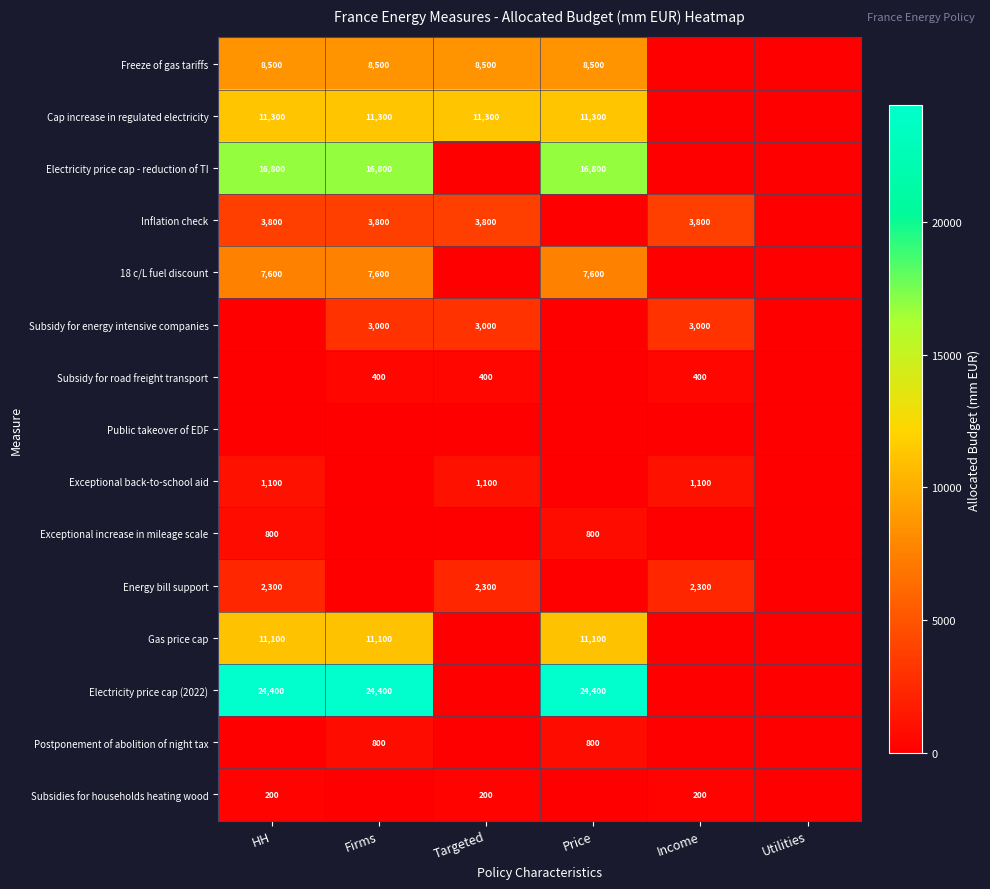

What is the spread (max minus min) of values at Income?

3800